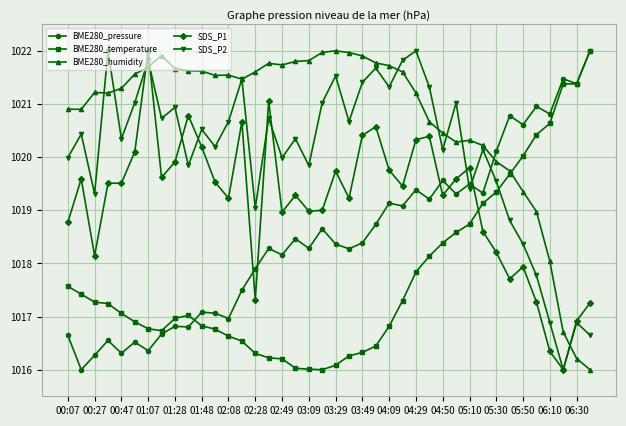

Rank the series by their average value, from highest to lowest.

BME280_humidity, SDS_P2, SDS_P1, BME280_pressure, BME280_temperature